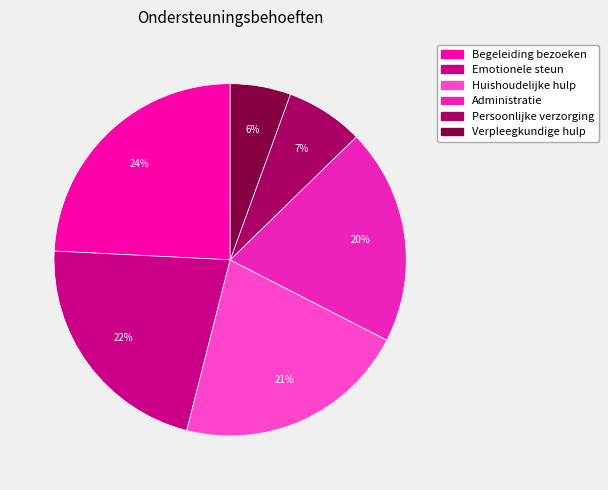

To the nearest percent, what portion does Begeleiding bezoeken represent?

24%